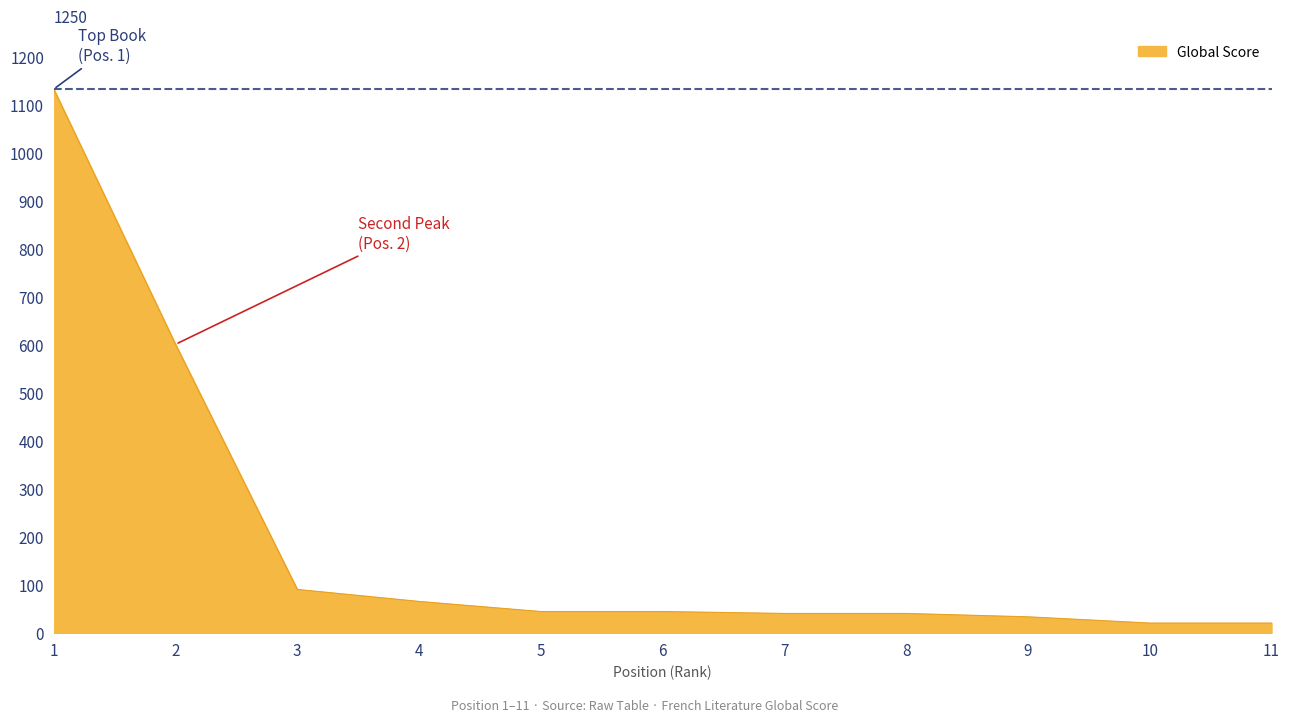

How many series are shown in this chart?

1